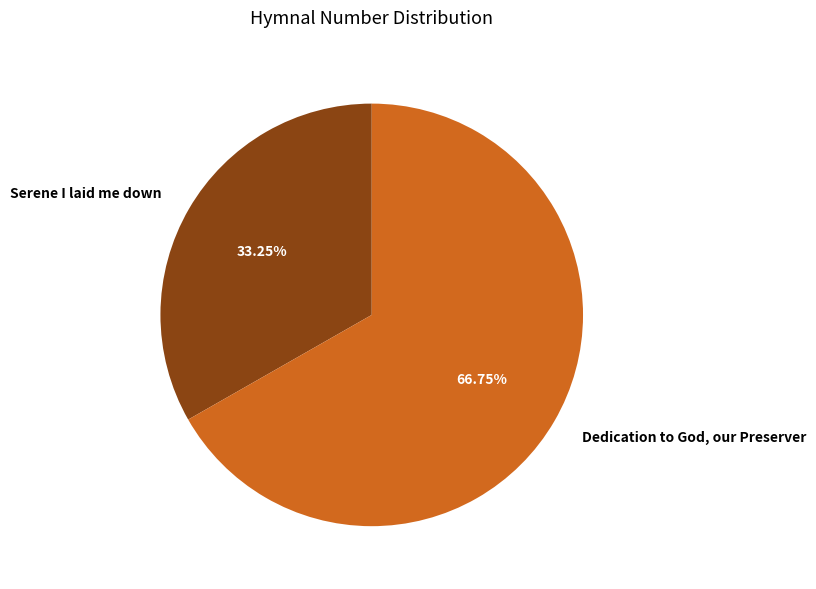

Which slice is the smallest?

Serene I laid me down